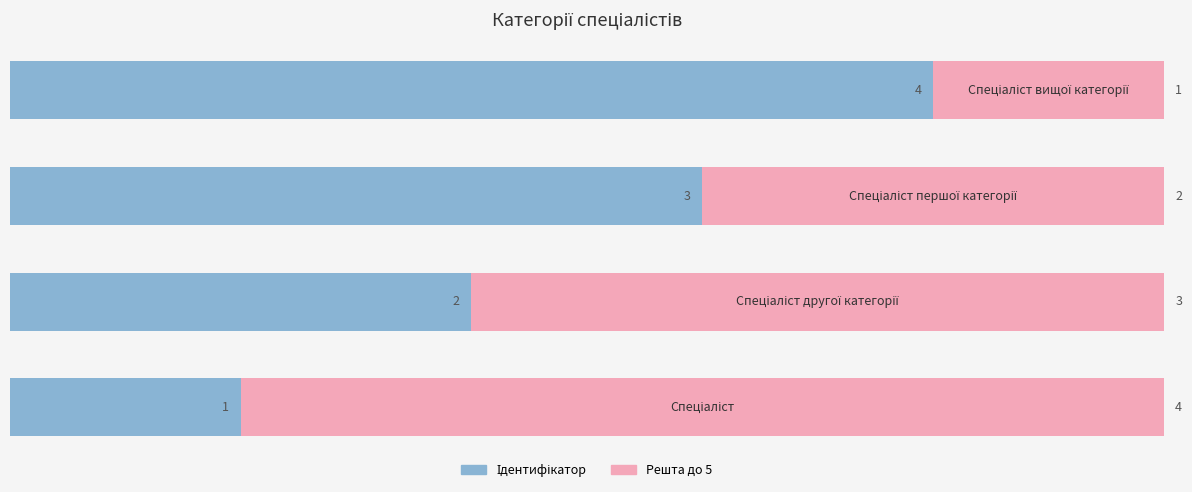

How many series are shown in this chart?

2